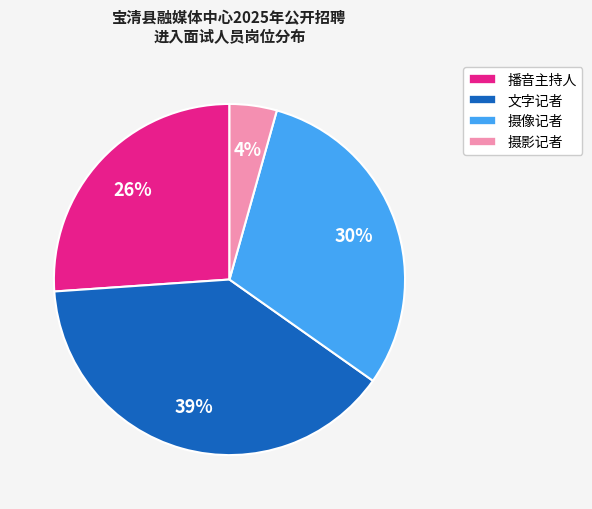

To the nearest percent, what is the difference between the 播音主持人 and 文字记者 slice percentages?

13%